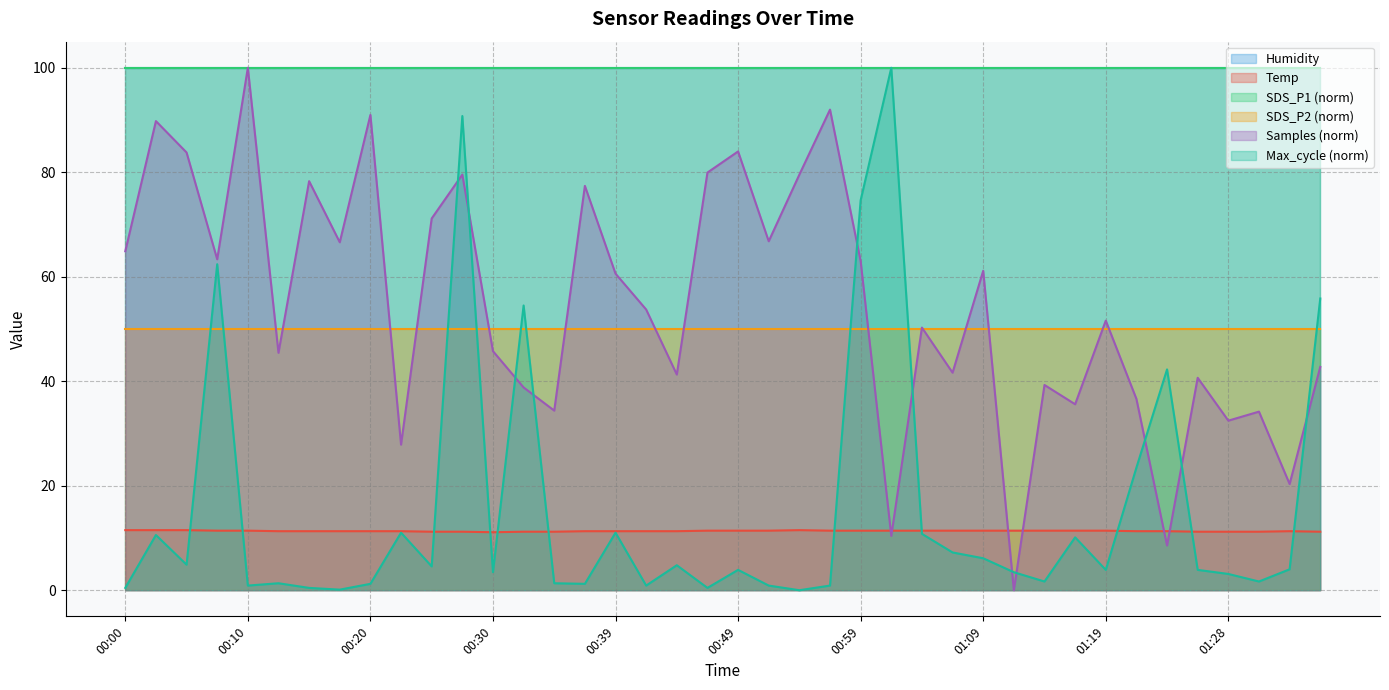

How many lines are shown in the chart?

6